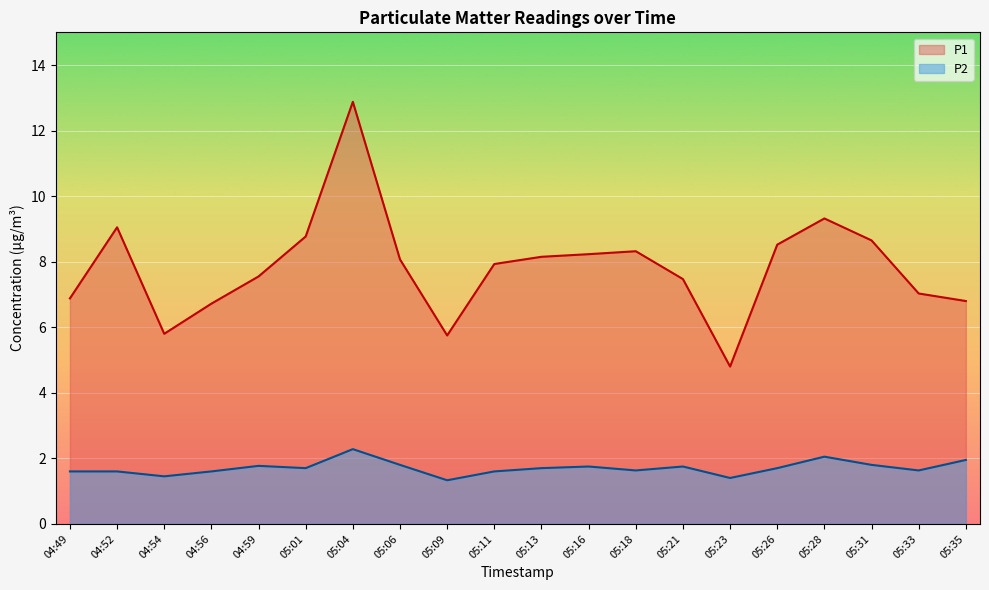

True or false: P1 and P2 cross at least once.

False